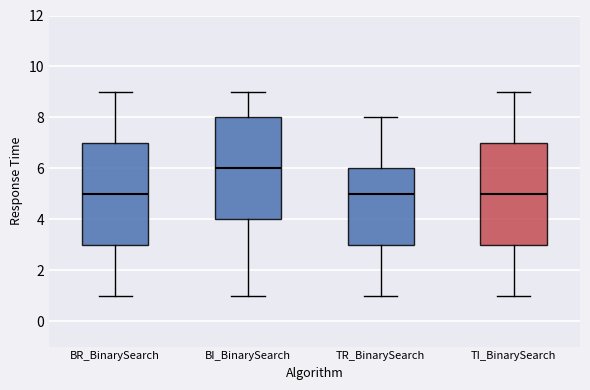

Reading left to right, transcribe this box plot: for each box, give where its median line is, the range the box spans, and where its two whiskers end, as read against the y-axis. The values are not printed on the chart, so give them approximately, as read against the axis.

BR_BinarySearch: median 5, box 3 to 7, whiskers 1 to 9
BI_BinarySearch: median 6, box 4 to 8, whiskers 1 to 9
TR_BinarySearch: median 5, box 3 to 6, whiskers 1 to 8
TI_BinarySearch: median 5, box 3 to 7, whiskers 1 to 9